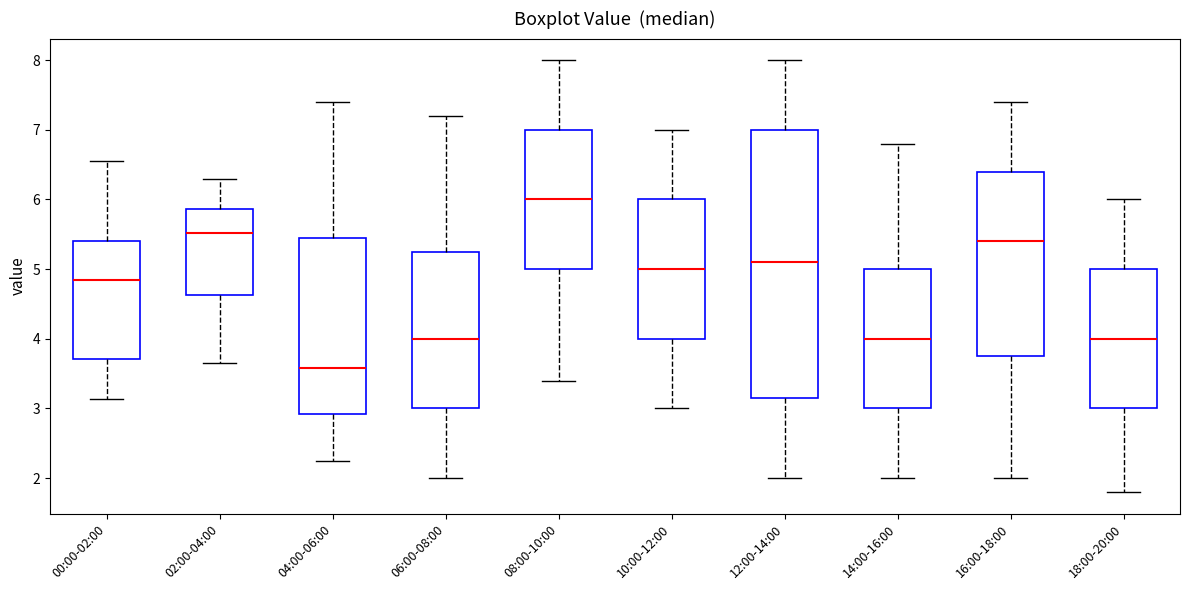

Which box is the tallest, from its lower edge to its upper edge?

12:00-14:00